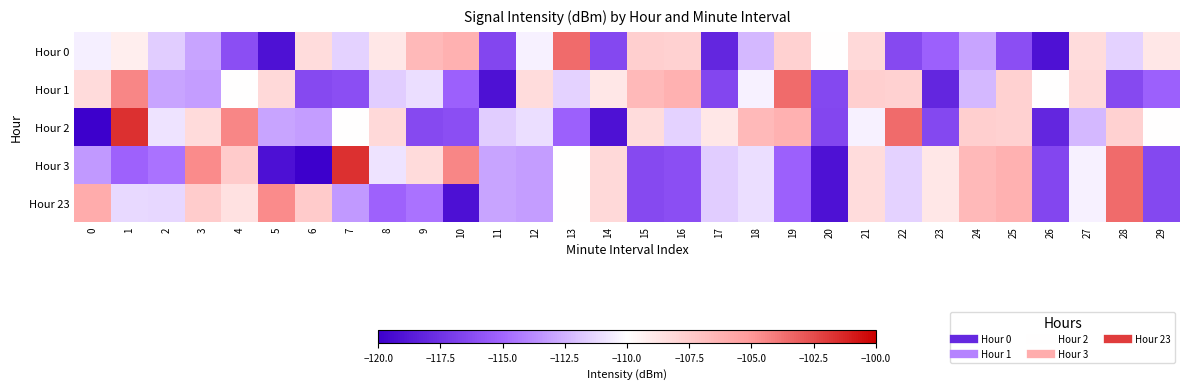

What is the greatest value displayed?

-101.6